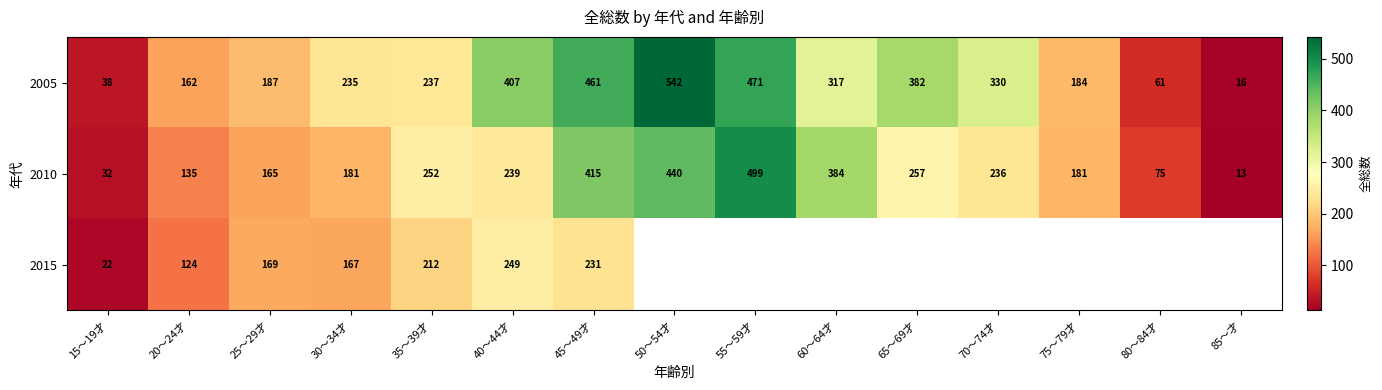

What is the difference between the second highest and minimum values in the 2005 series?

455